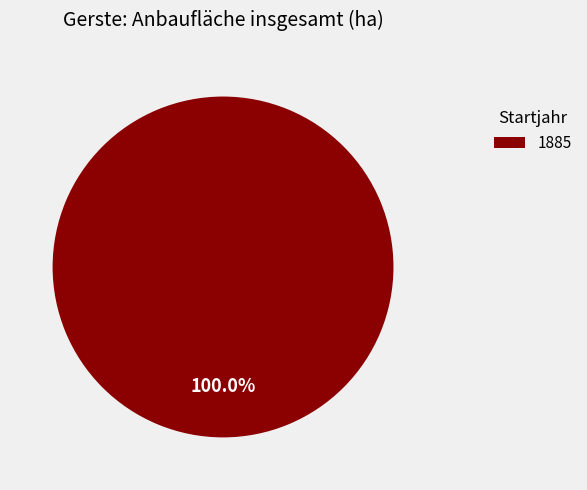

Does any single category account for the majority?

Yes